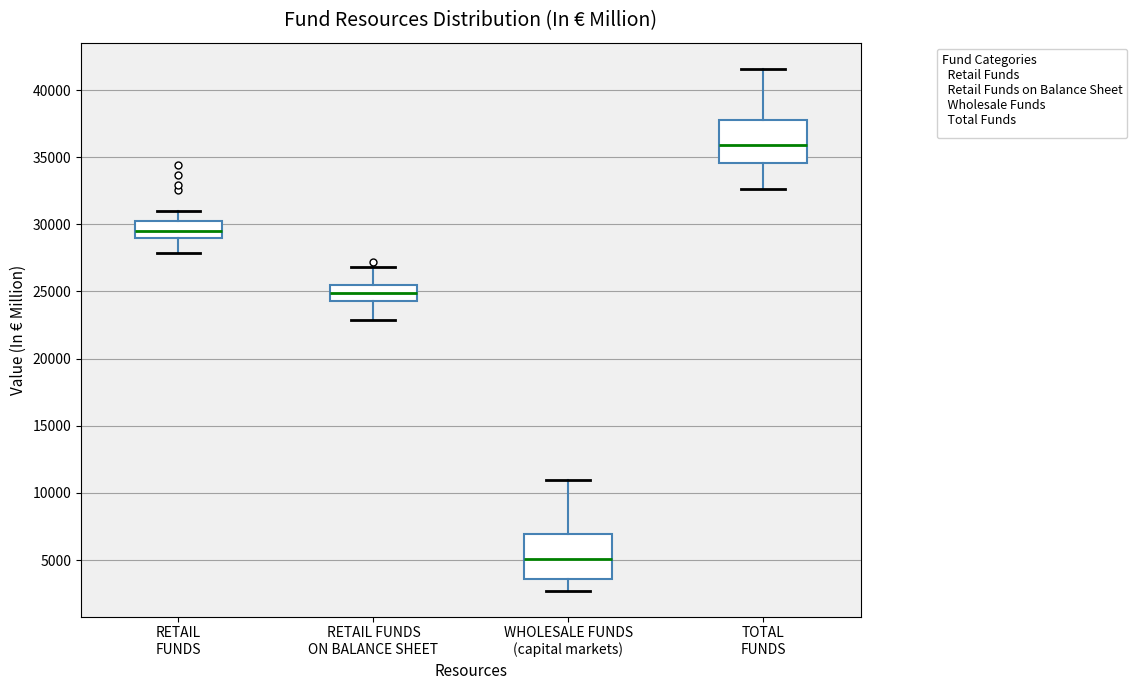

Reading left to right, read every box against the y-axis: the position of its median line, the range the box covers, and the ends of its whiskers. The values are not printed on the chart, so give them approximately, as read against the axis.

RETAIL FUNDS: median 29500, box 29000 to 30500, whiskers 28000 to 31000
RETAIL FUNDS ON BALANCE SHEET: median 25000, box 24500 to 25500, whiskers 23000 to 27000
WHOLESALE FUNDS (capital markets): median 5000, box 3500 to 7000, whiskers 2500 to 11000
TOTAL FUNDS: median 36000, box 34500 to 38000, whiskers 32500 to 41500